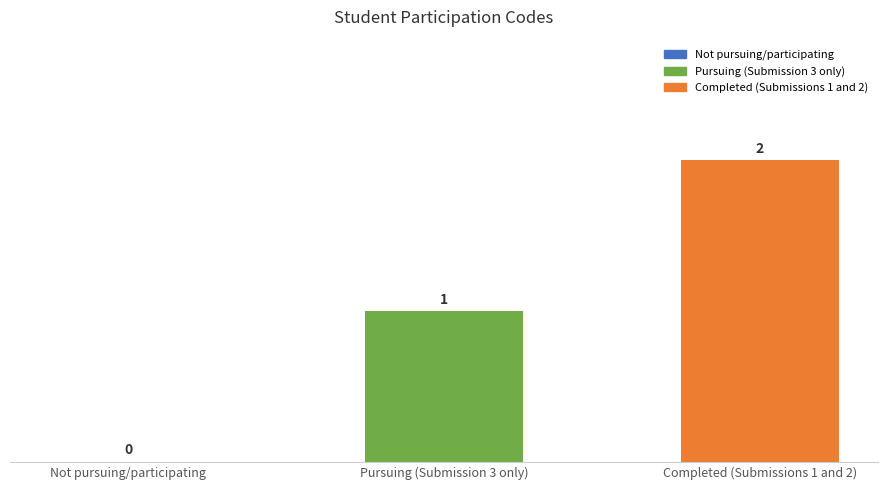

What is the approximate value at Completed (Submissions 1 and 2)?

2